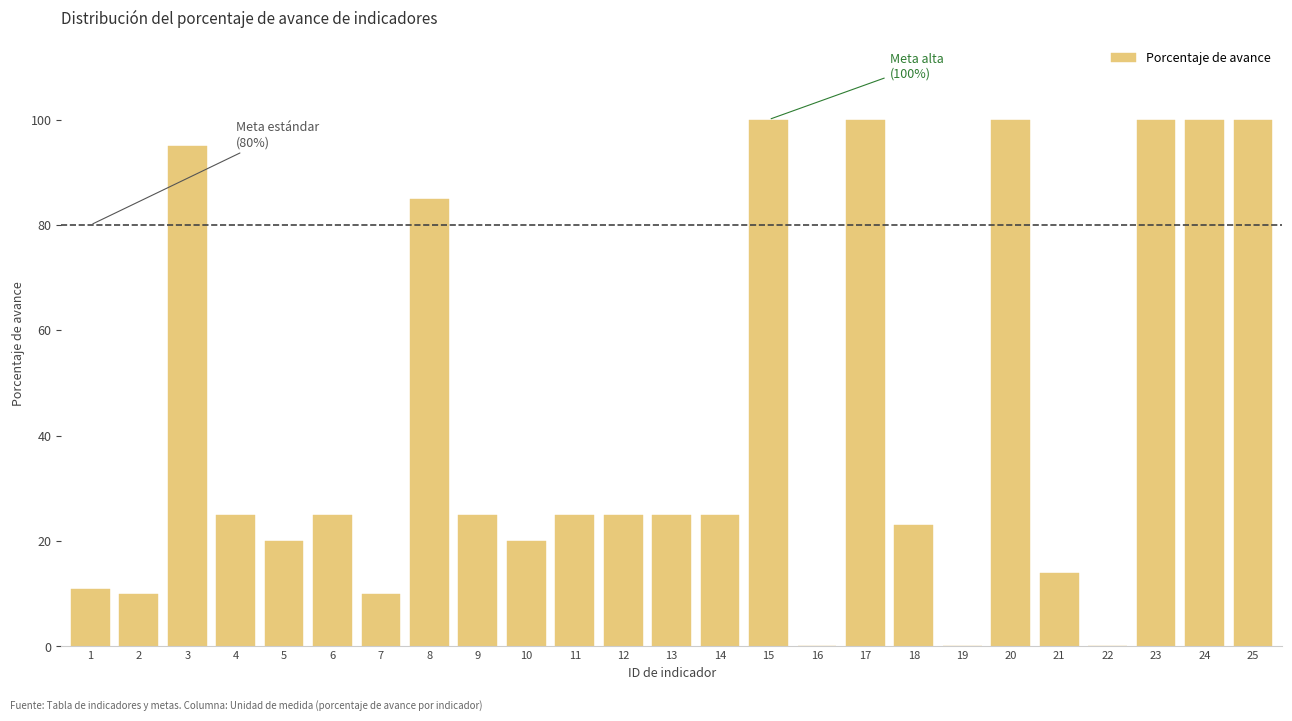

Reading left to right, what are all the values shown in this chart?

1=10.9	2=10.0	3=95.0	4=25.0	5=20.0	6=25.0	7=10.0	8=85.0	9=25.0	10=20.0	11=25.0	12=25.0	13=25.0	14=25.0	15=100.0	16=0.0	17=100.0	18=23.0	19=0.0	20=100.0	21=14.0	22=0.0	23=100.0	24=100.0	25=100.0